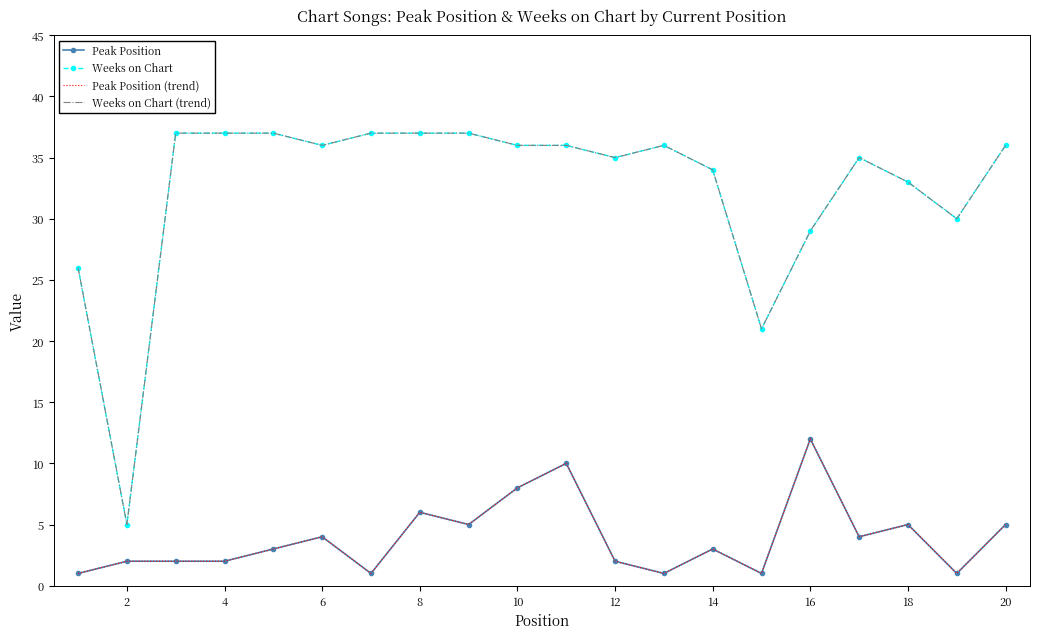

What is the sum of all Weeks on Chart (trend) values?

650